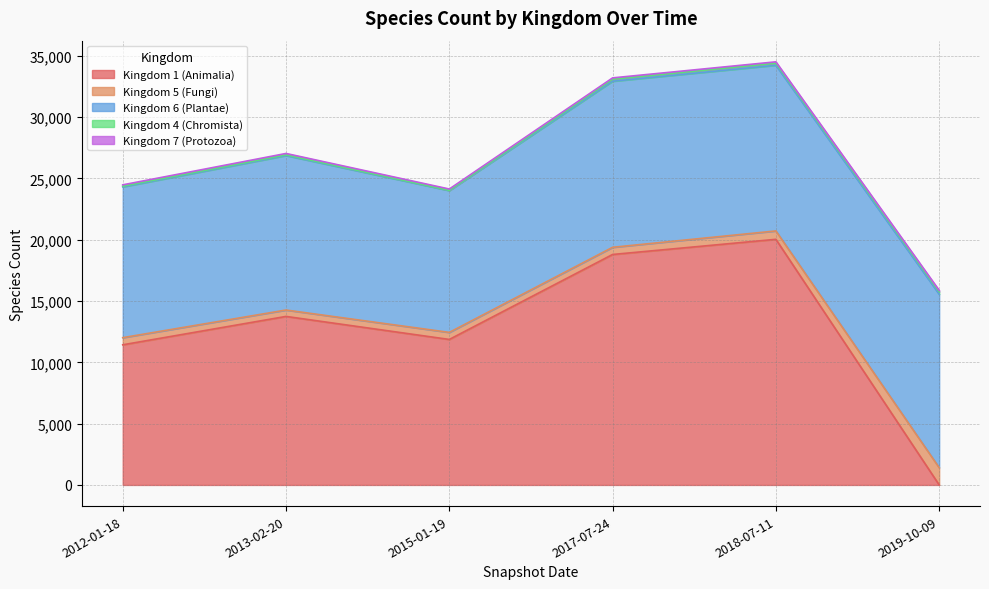

Between which two adjacent categories do Kingdom 1 (Animalia) and Kingdom 7 (Protozoa) first intersect?

2018-07-11 and 2019-10-09